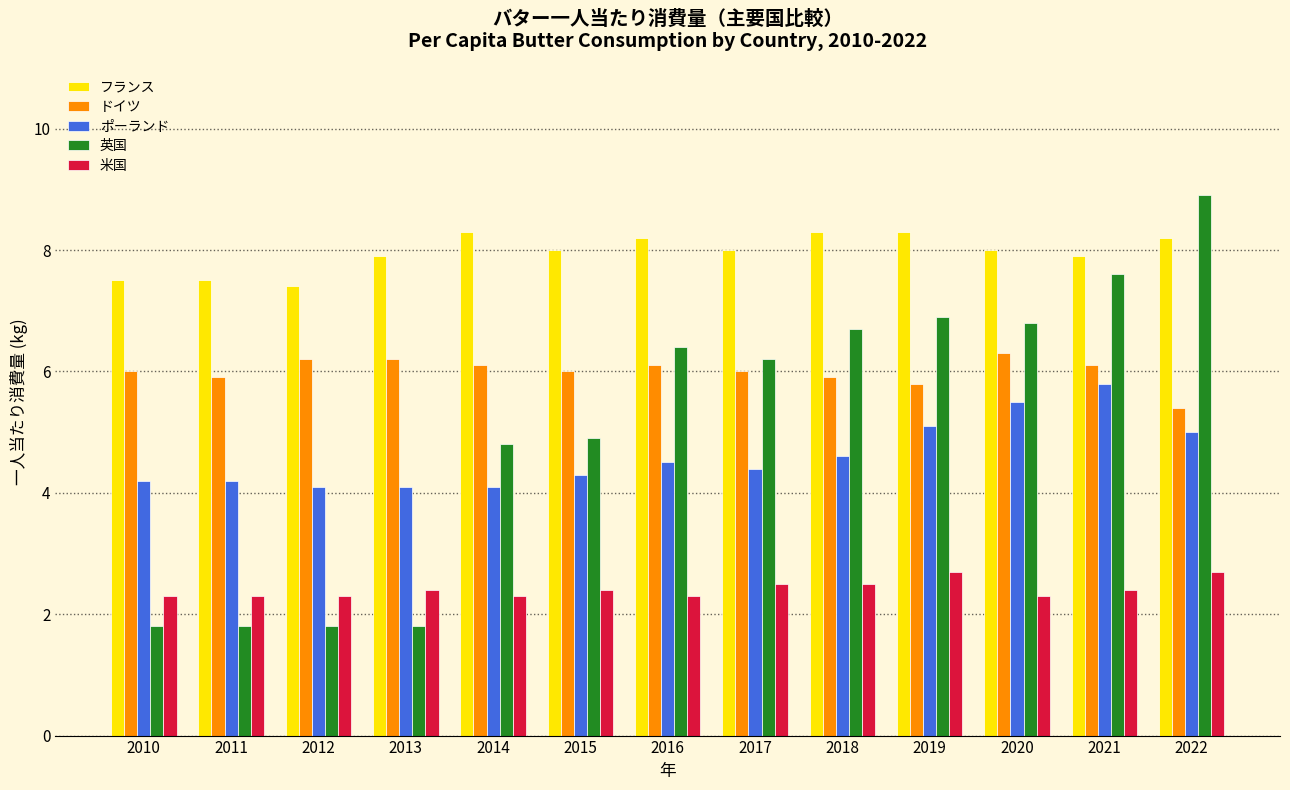

At which category does the chart reach its peak across all series?

2022